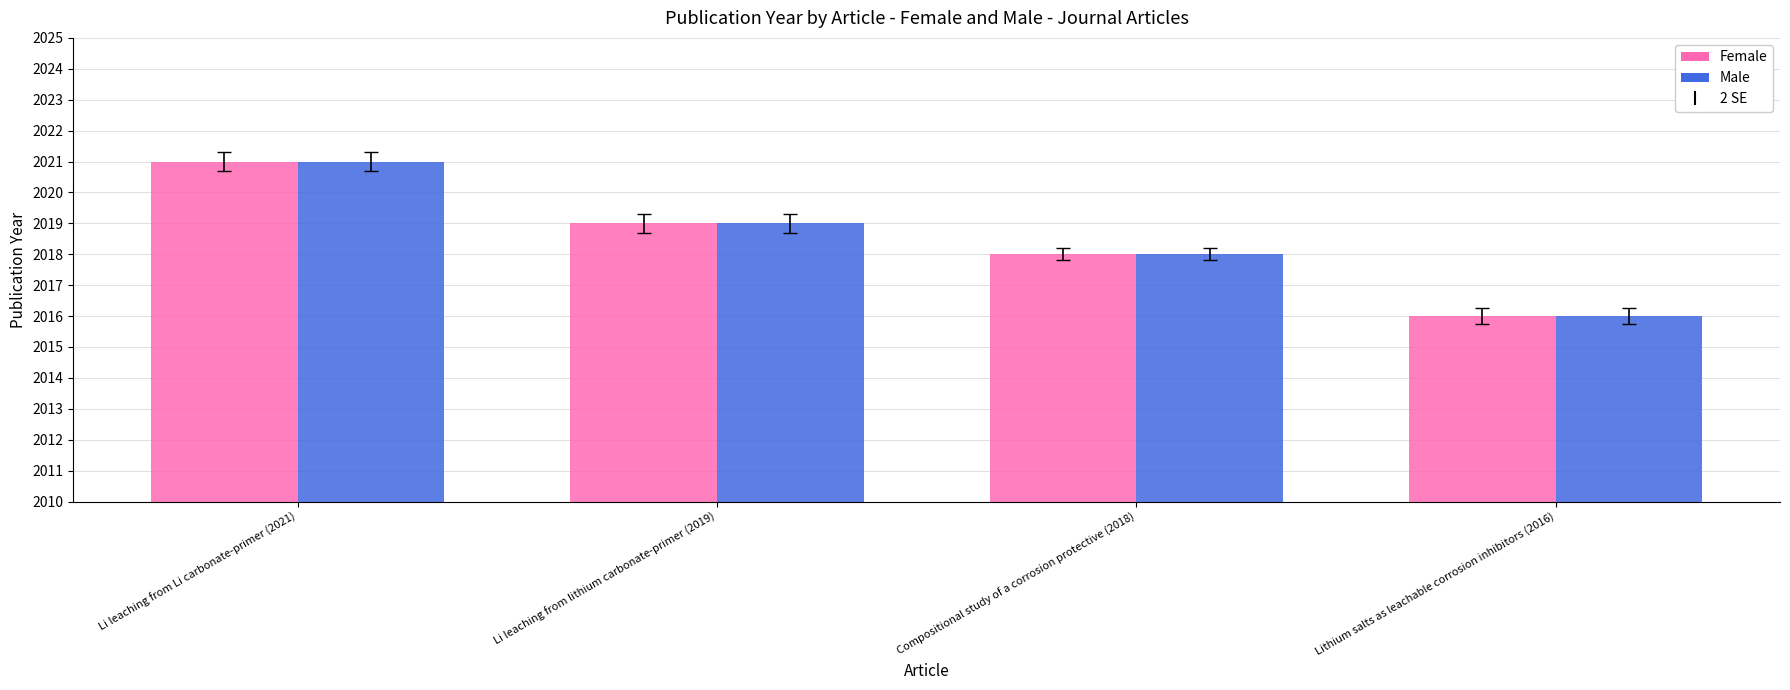

Reading left to right, transcribe all the data shown in this chart.

Female: 2021	2019	2018	2016
Male: 2021	2019	2018	2016